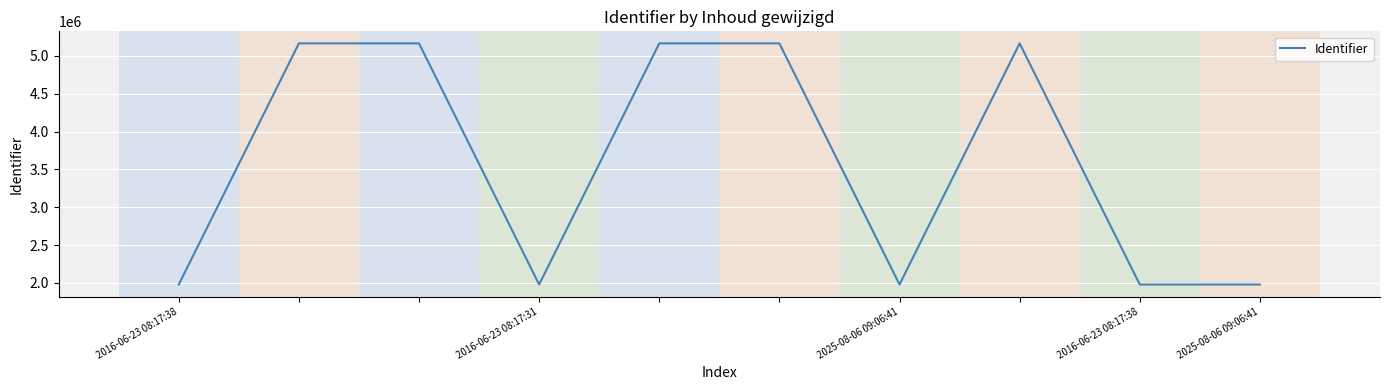

What is the difference between the maximum and minimum values?

3186375